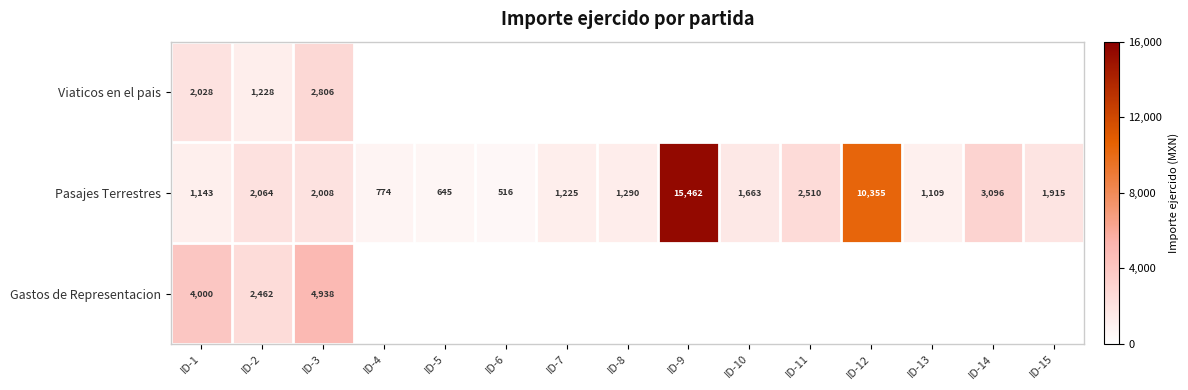

Where does the Pasajes Terrestres series first go above 1663?

ID-2